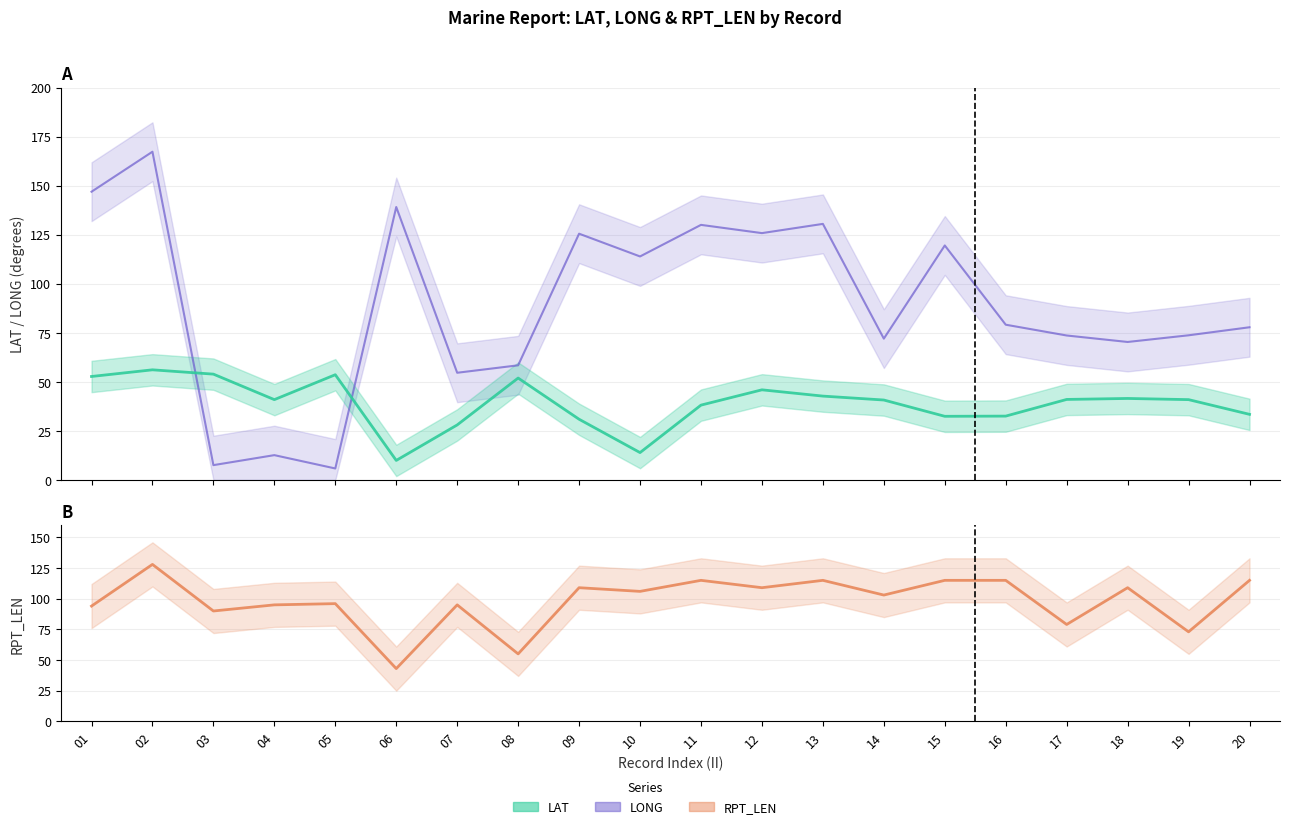

What is the minimum value shown in the chart?

5.8